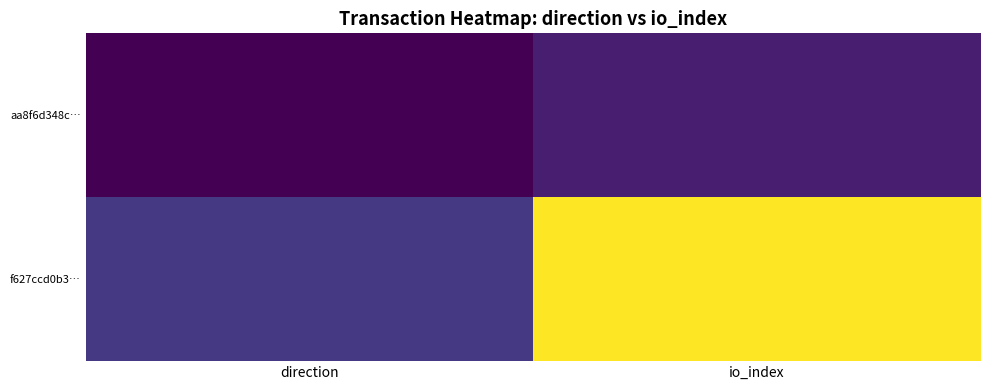

Count the number of categories in the chart.

2